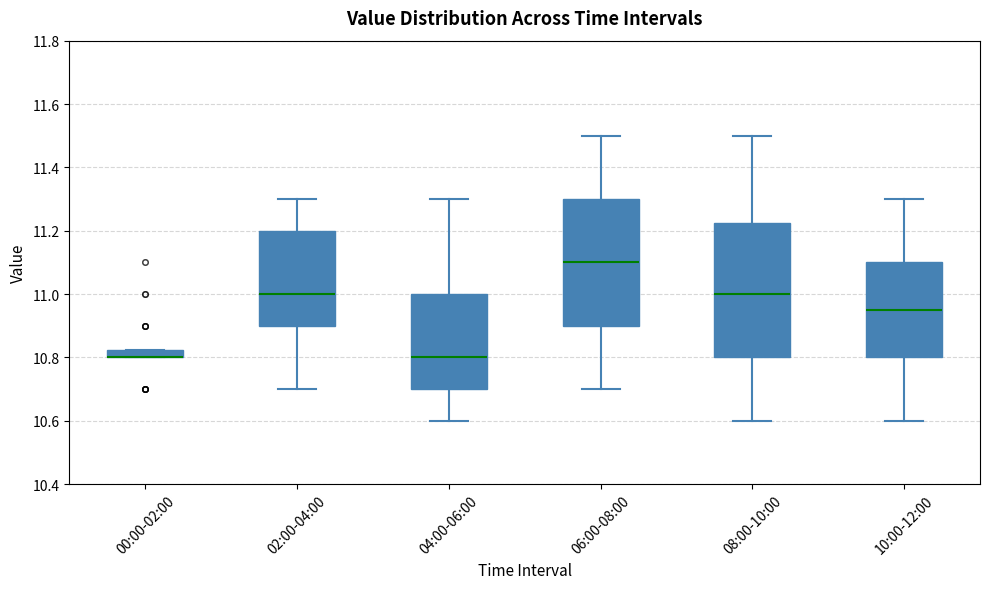

Which box is the tallest, from its lower edge to its upper edge?

08:00-10:00